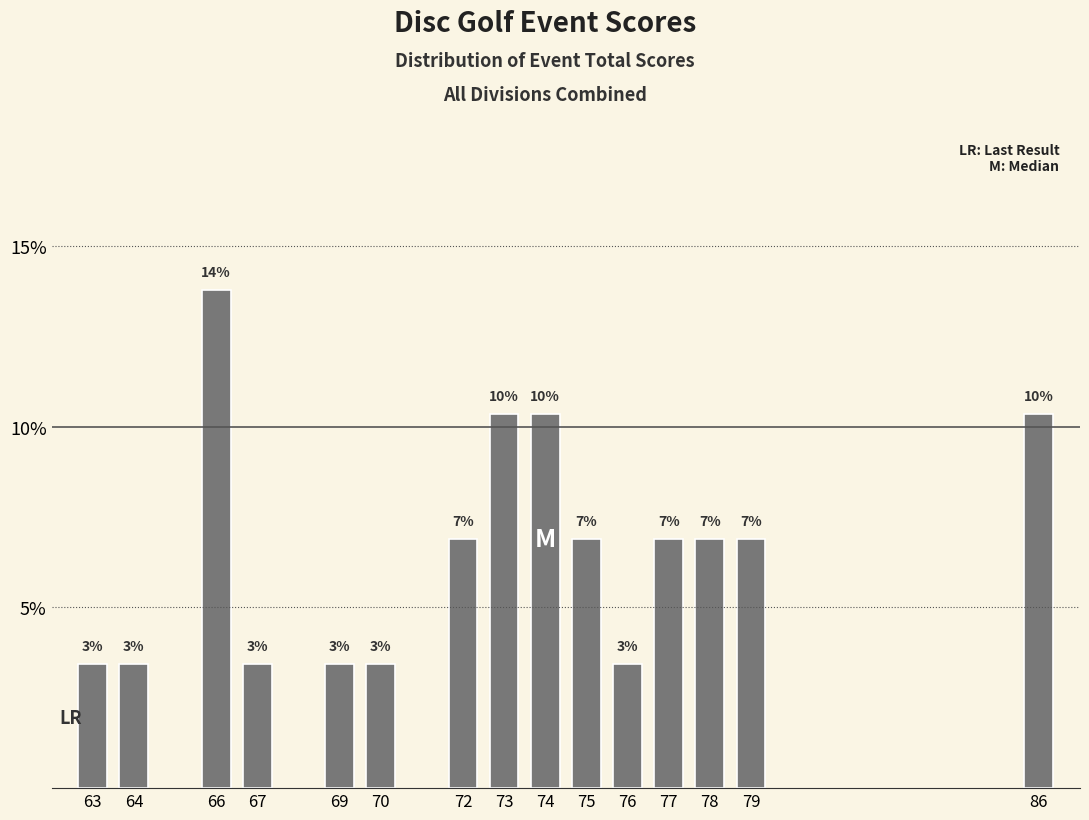

Between 70 and 79, which is larger?

79